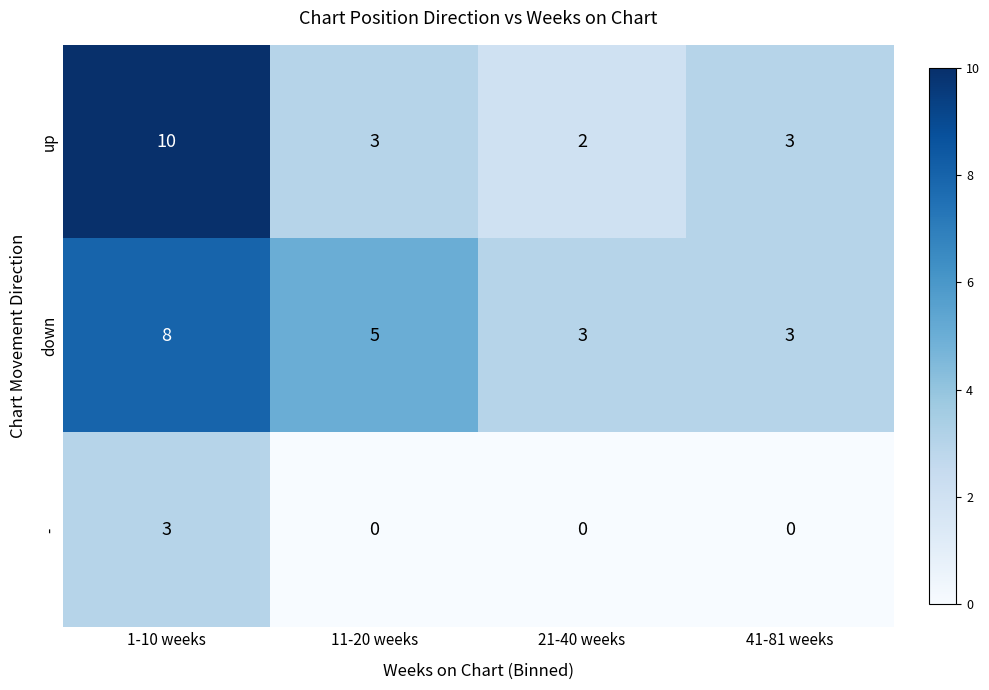

Is it true that down equals 5 at 11-20 weeks?

True